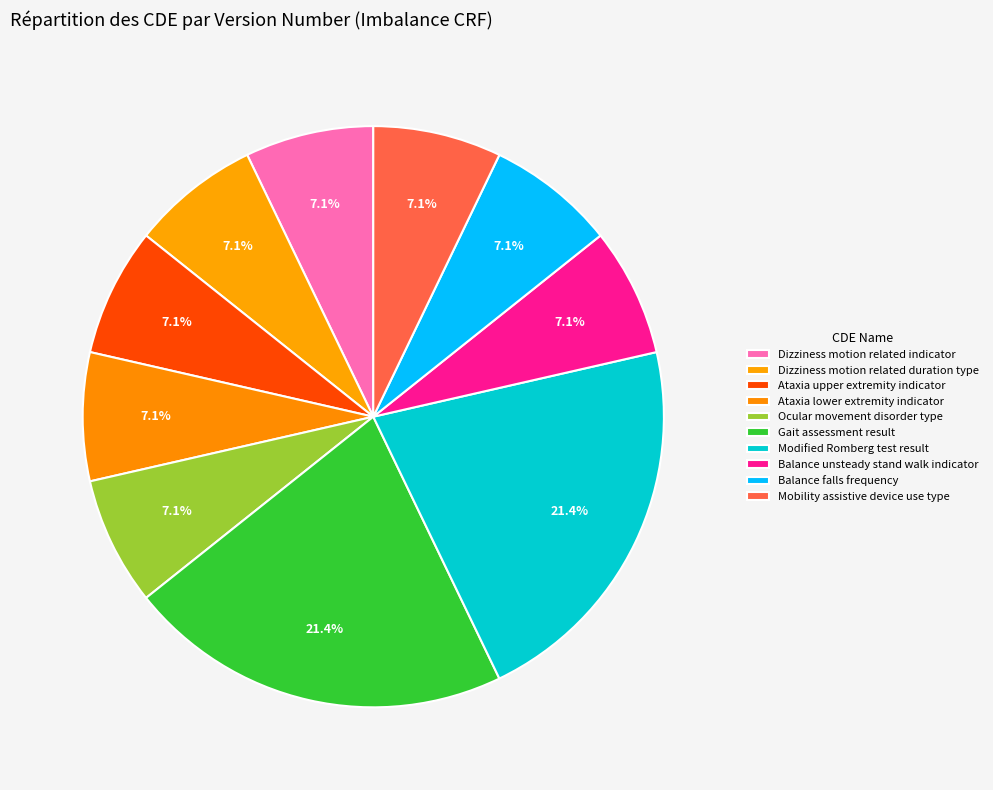

How many segments does this pie chart have?

10